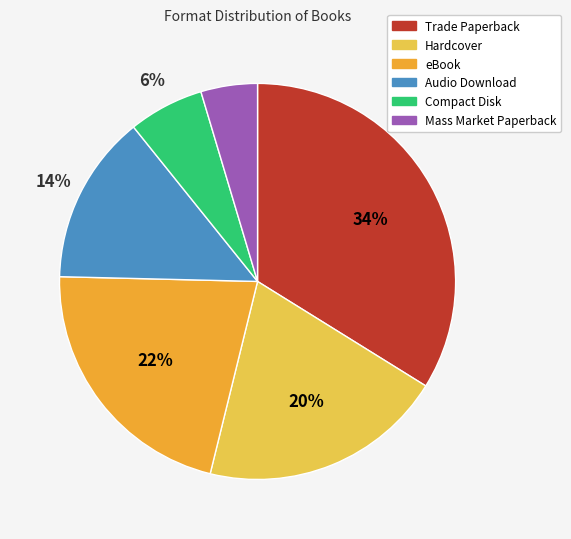

Is there a majority slice in this chart?

No